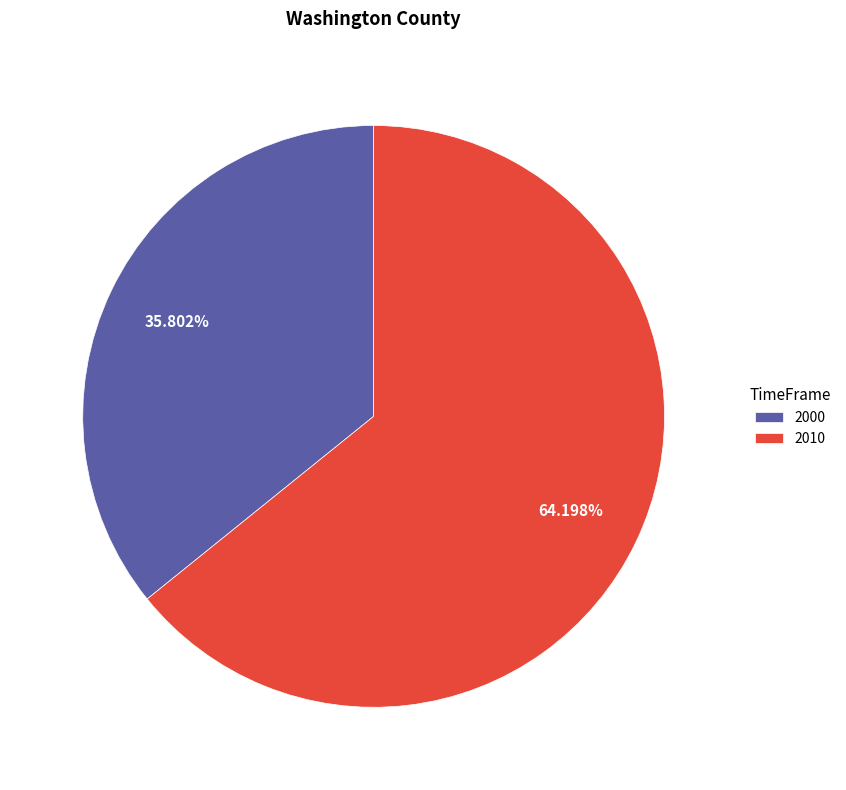

To the nearest percent, what is the combined percentage of 2010 and 2000?

100%